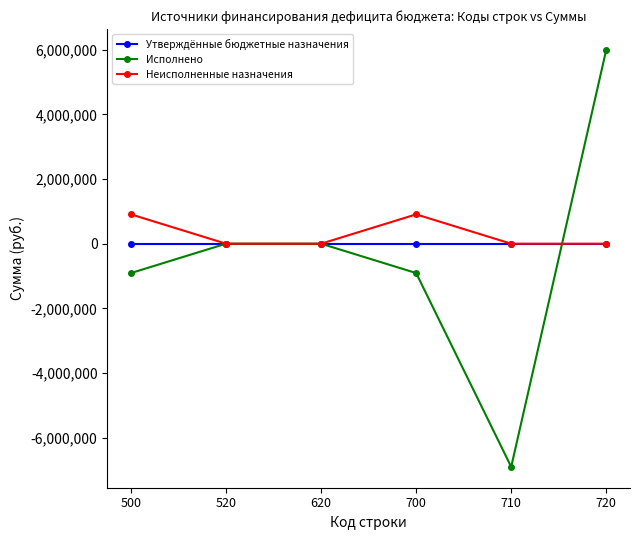

What is the difference between the maximum and minimum values in the Исполнено series?

12898682.4